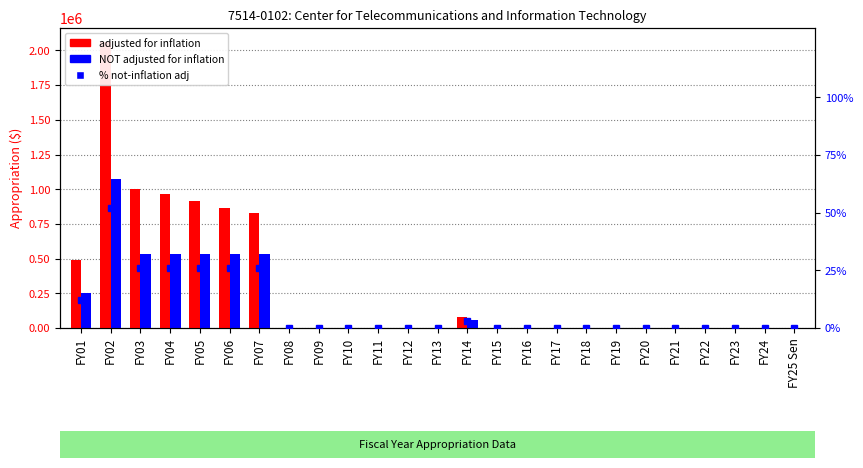

What is the spread (max minus min) of values at FY05?

914383.0